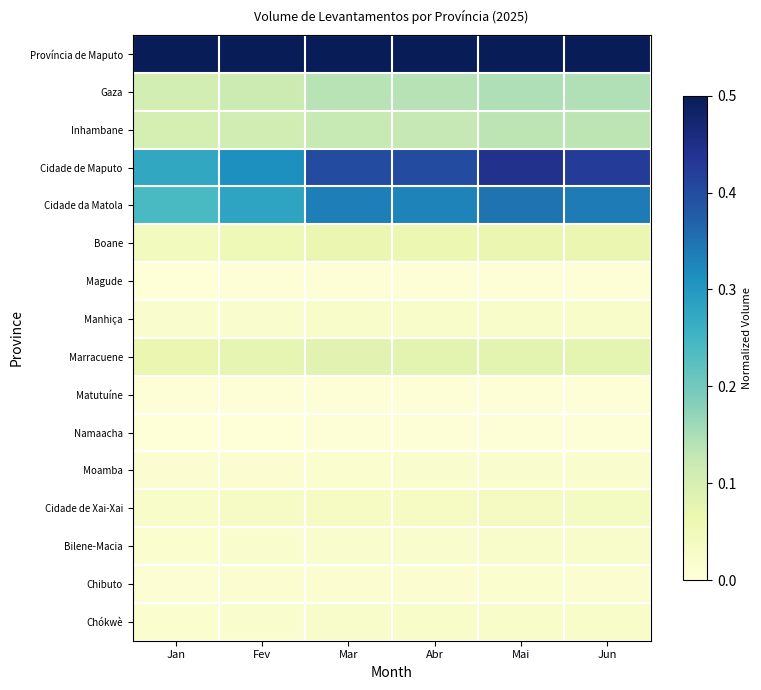

List the labels in order of Chókwè value, largest first.

Mai, Jun, Abr, Mar, Fev, Jan